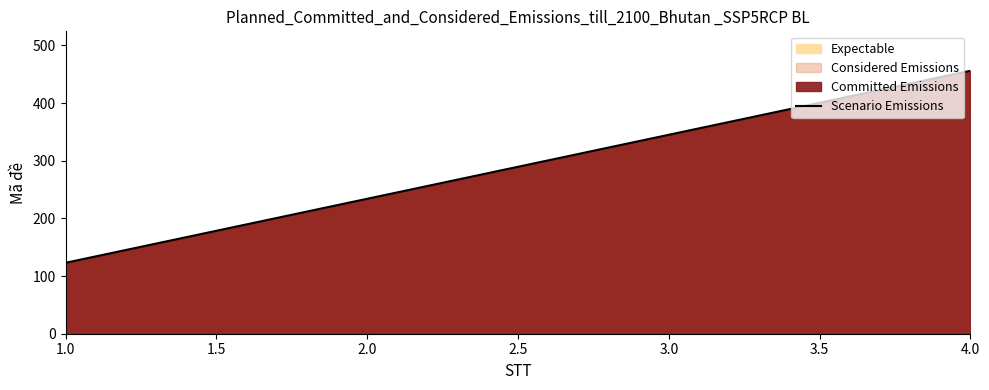

What position from the right is 1.0?

4